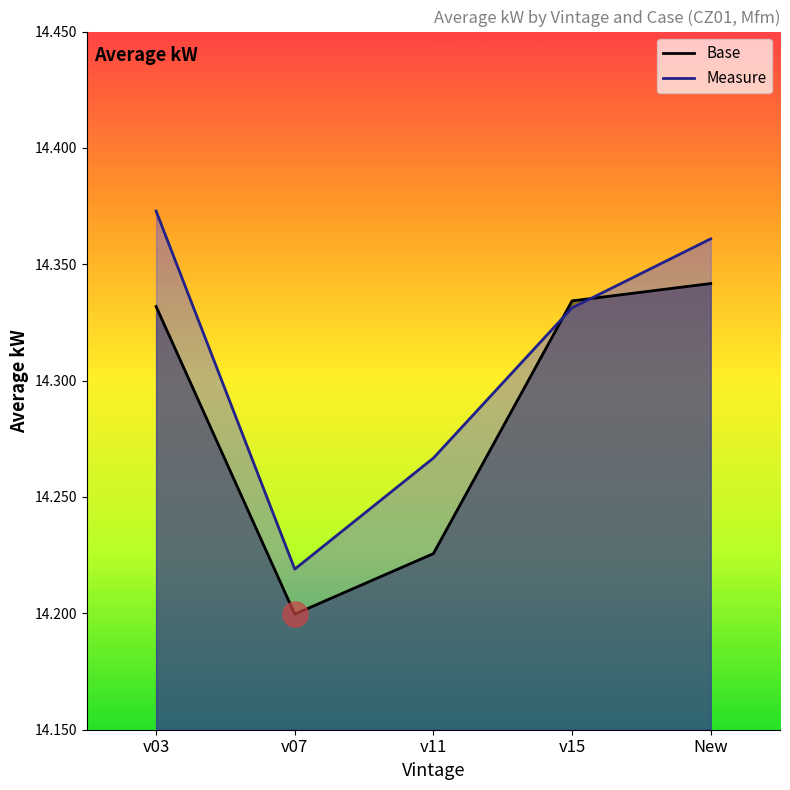

Which series changed the most between v15 and New?

Measure